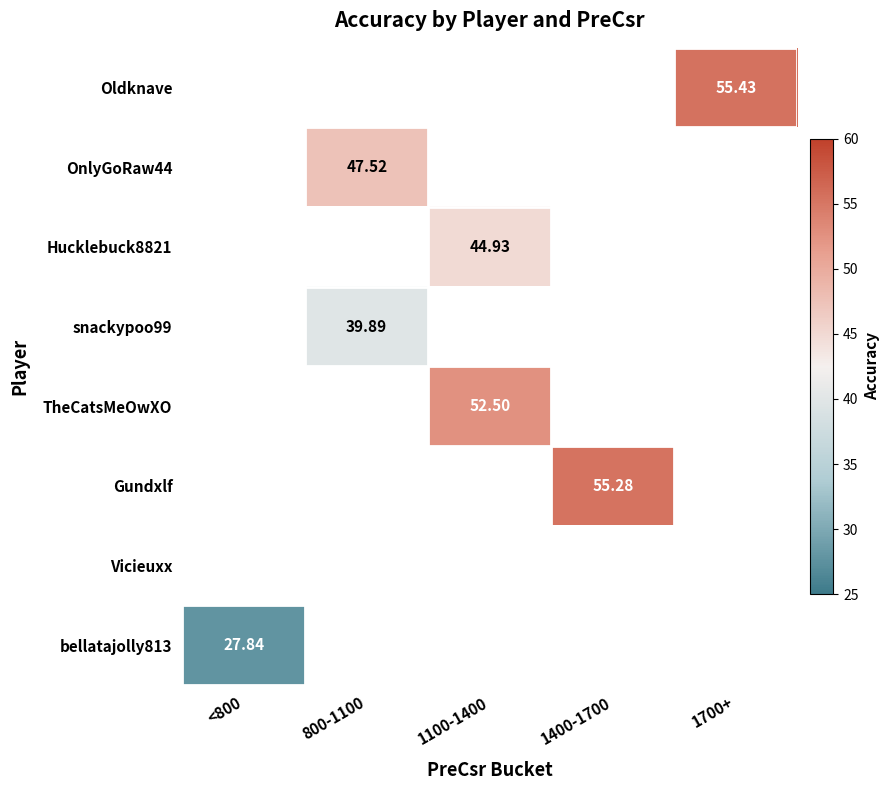

What is the maximum value shown in the chart?

55.4